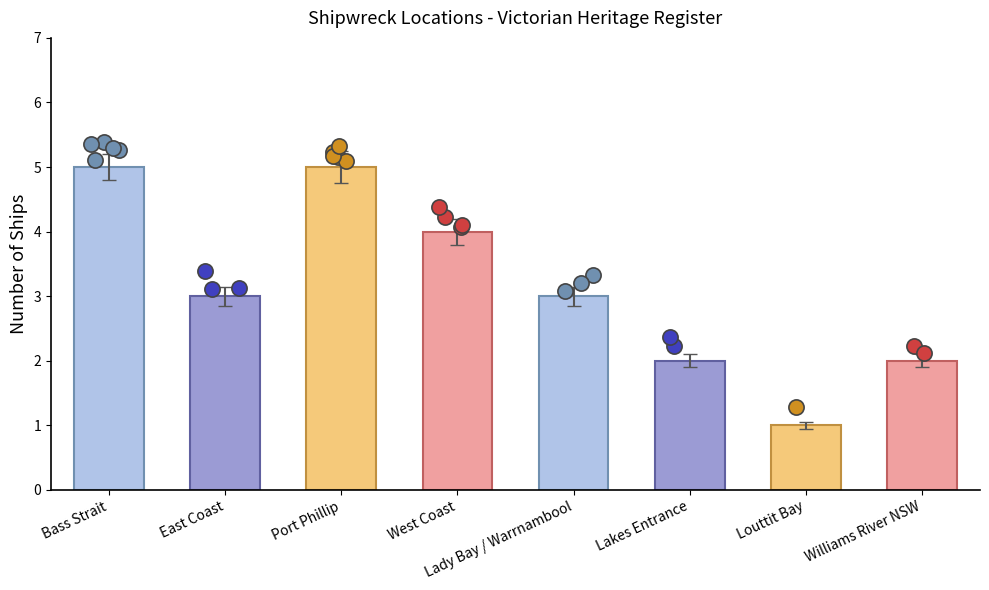

What is the ratio of the value at Lady Bay / Warrnambool to the value at Bass Strait?

0.6